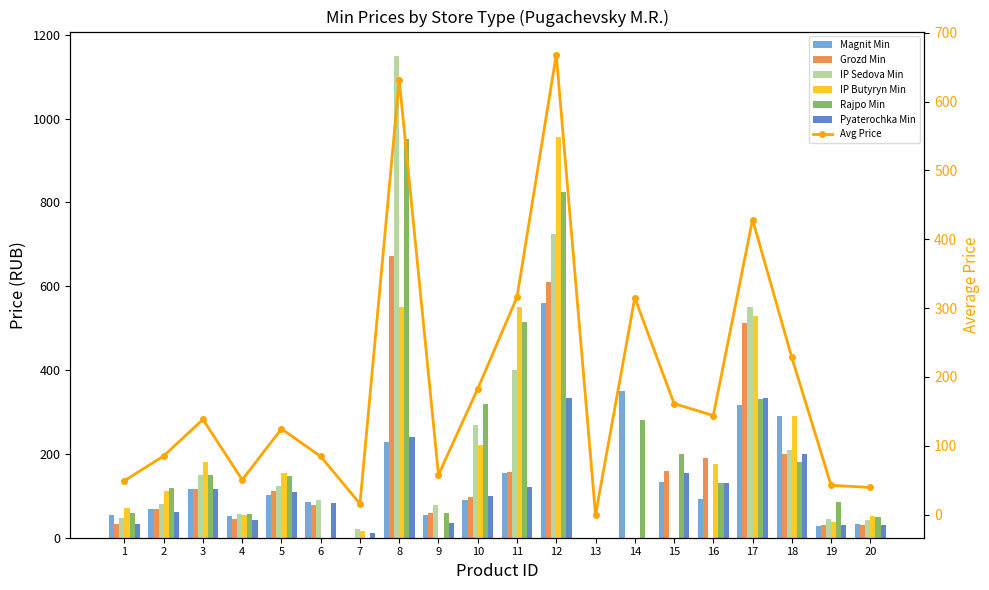

Read the Pyaterochka Min value at 17.

333.3